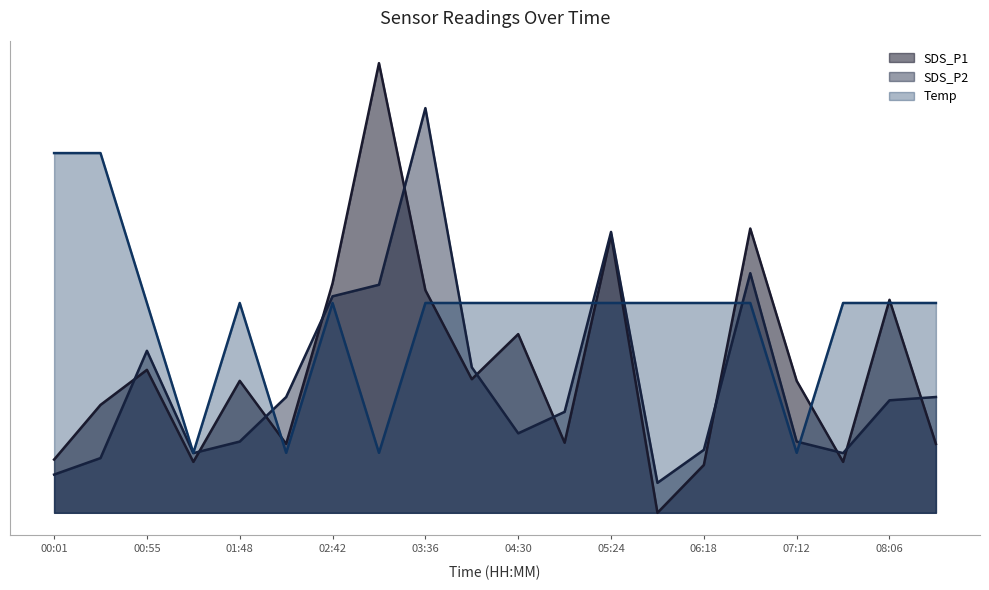

What is the total value across all series at 06:45?

4.9